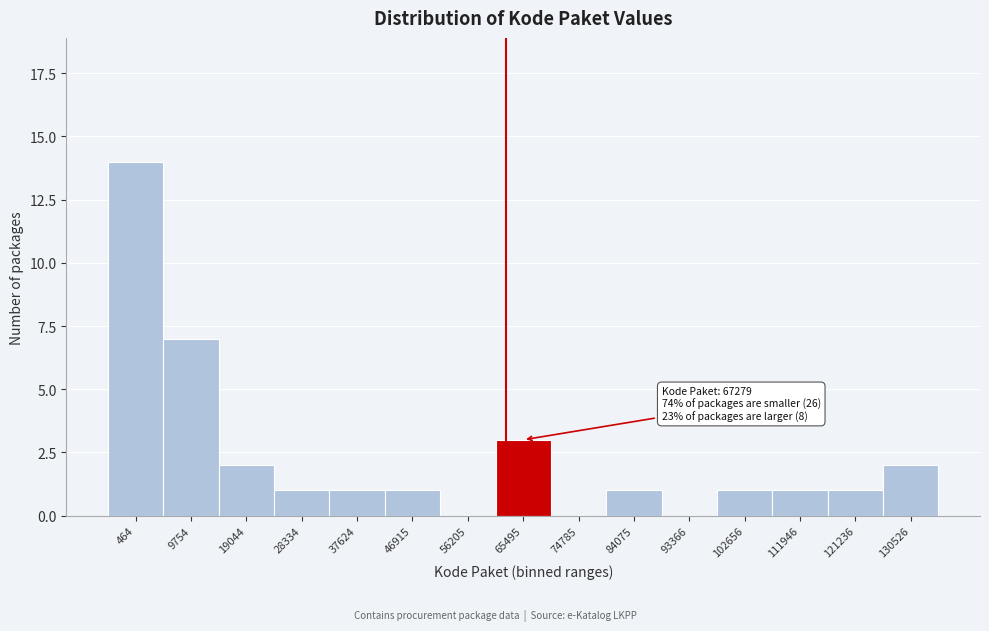

Reading left to right, transcribe all the data shown in this chart.

464=14	9754=7	19044=2	28334=1	37624=1	46915=1	56205=0	65495=3	74785=0	84075=1	93366=0	102656=1	111946=1	121236=1	130526=2